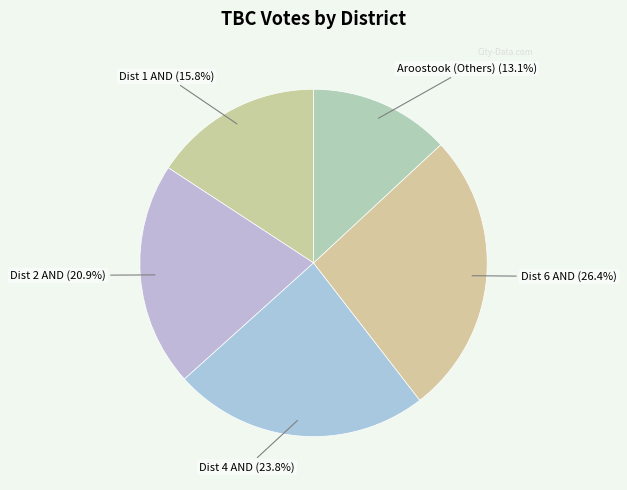

What is the ratio of the value at Dist 1 AND to the value at Aroostook (Others)?

1.2